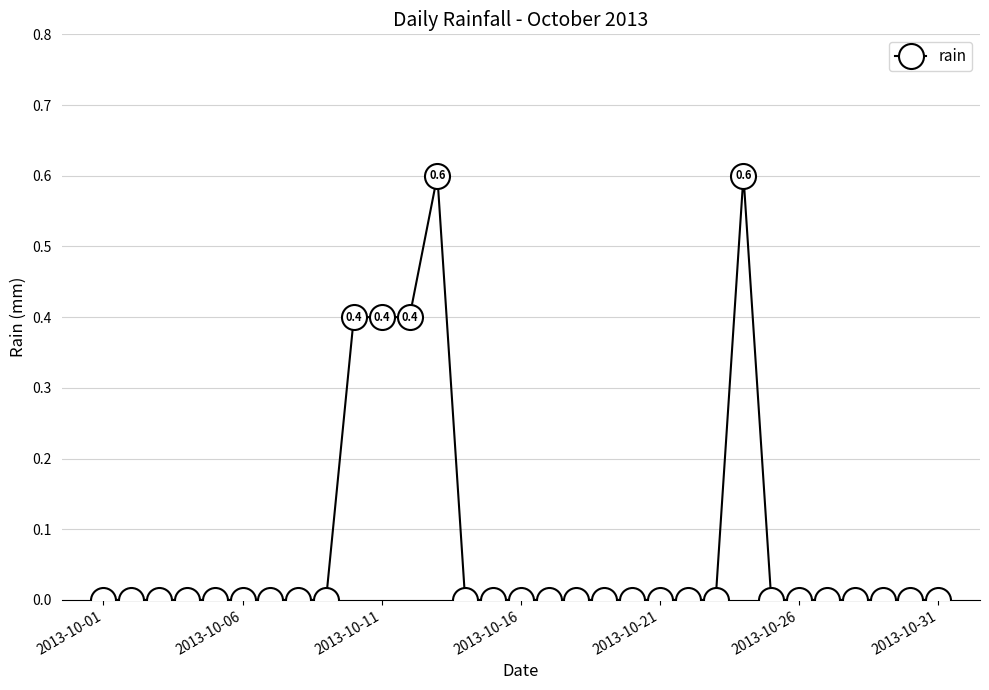

What is the difference between the second highest and minimum values?

0.6